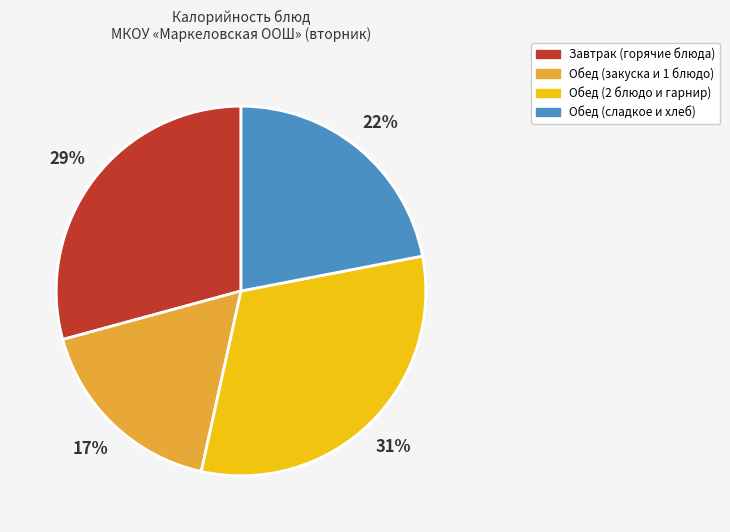

How many slices are in this pie chart?

4